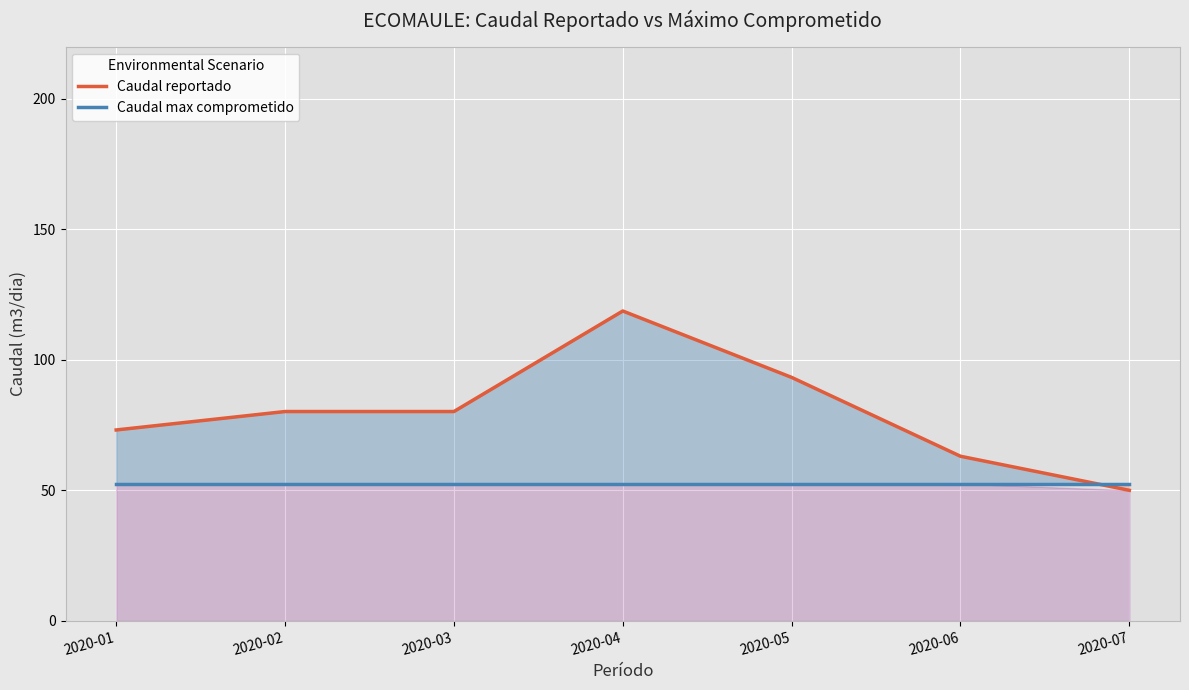

How many values in the Caudal reportado series exceed 80?

4